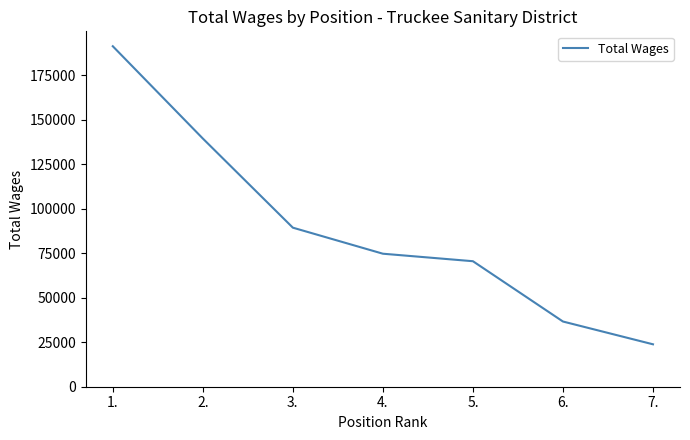

List the labels in order of value, largest first.

1., 2., 3., 4., 5., 6., 7.